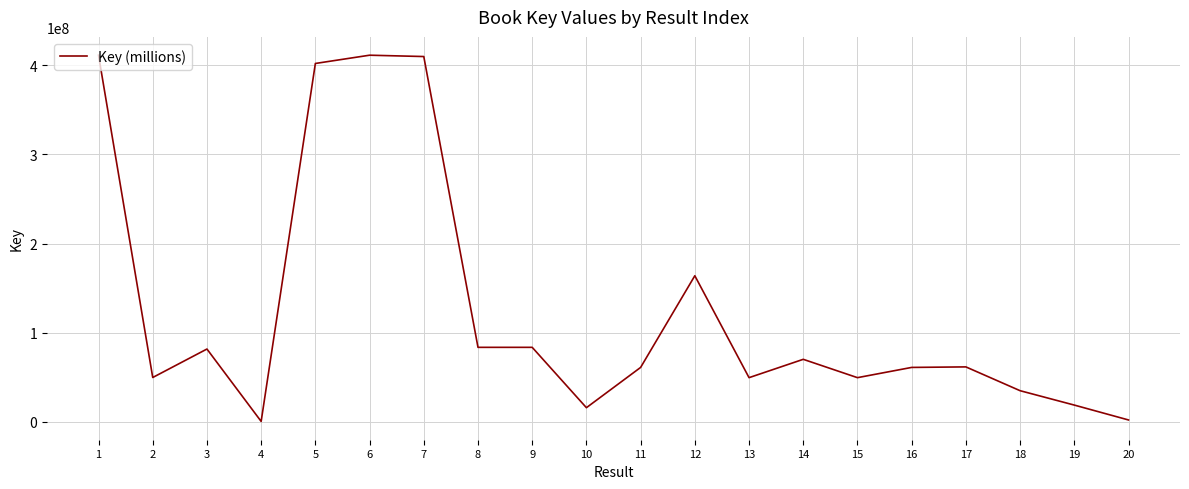

What is the smallest value displayed?

312739